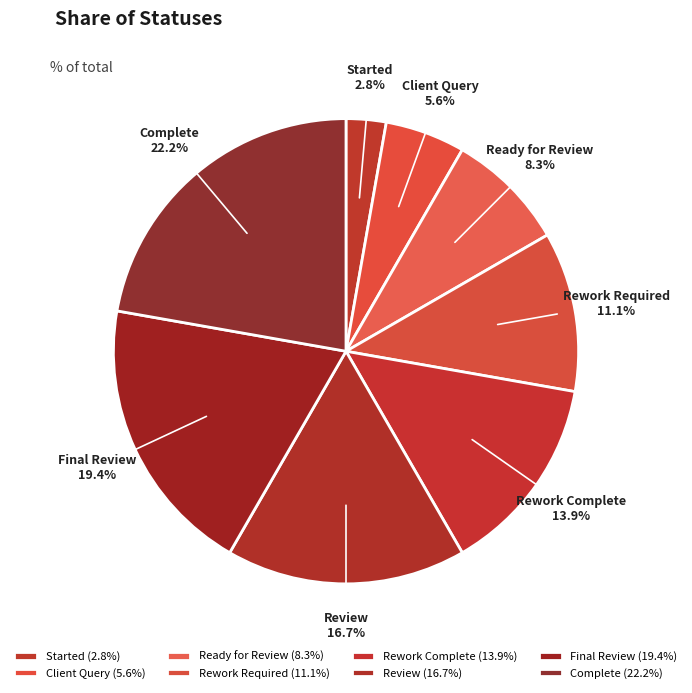

To the nearest percent, what is the average slice percentage?

12%